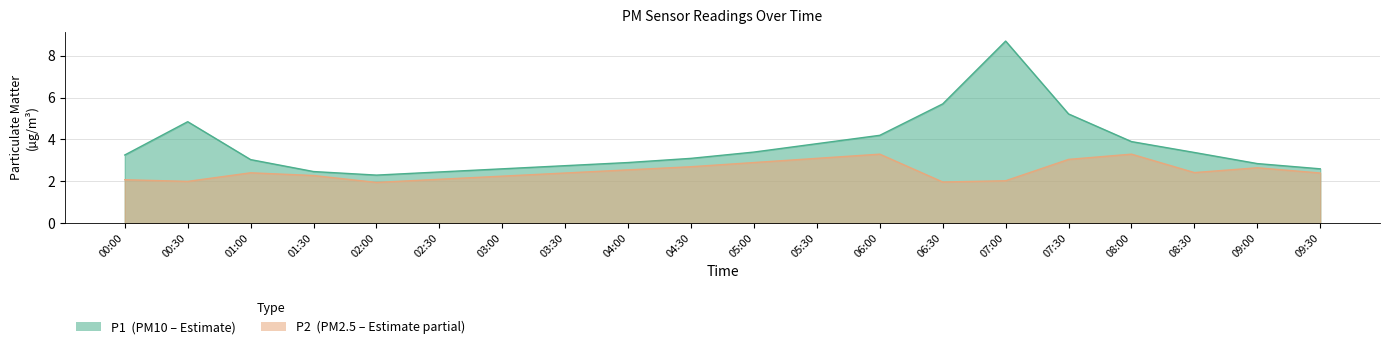

Which series has the largest total across all categories?

P1